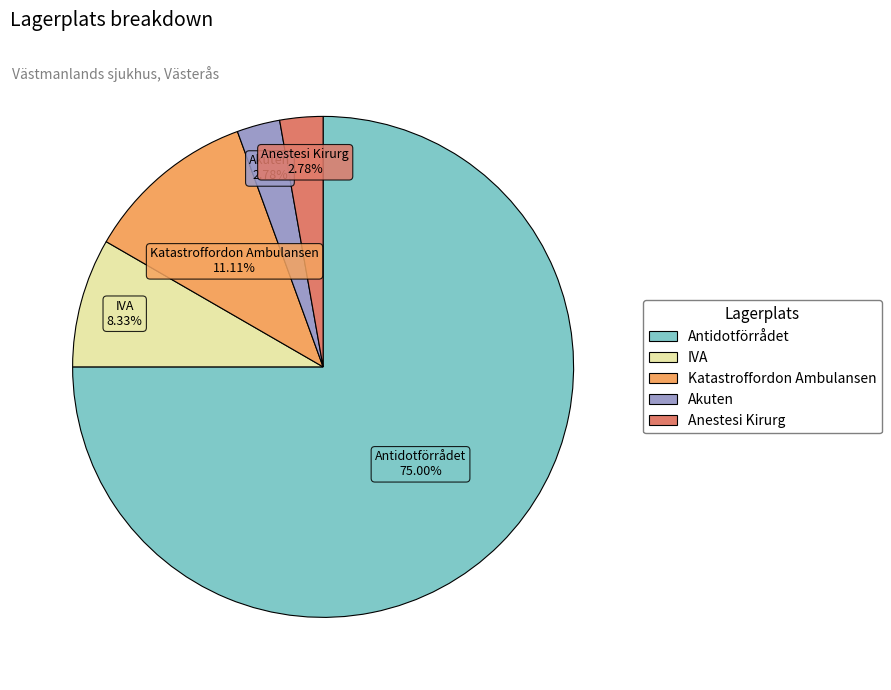

Which category has the biggest portion of the pie?

Antidotförrådet